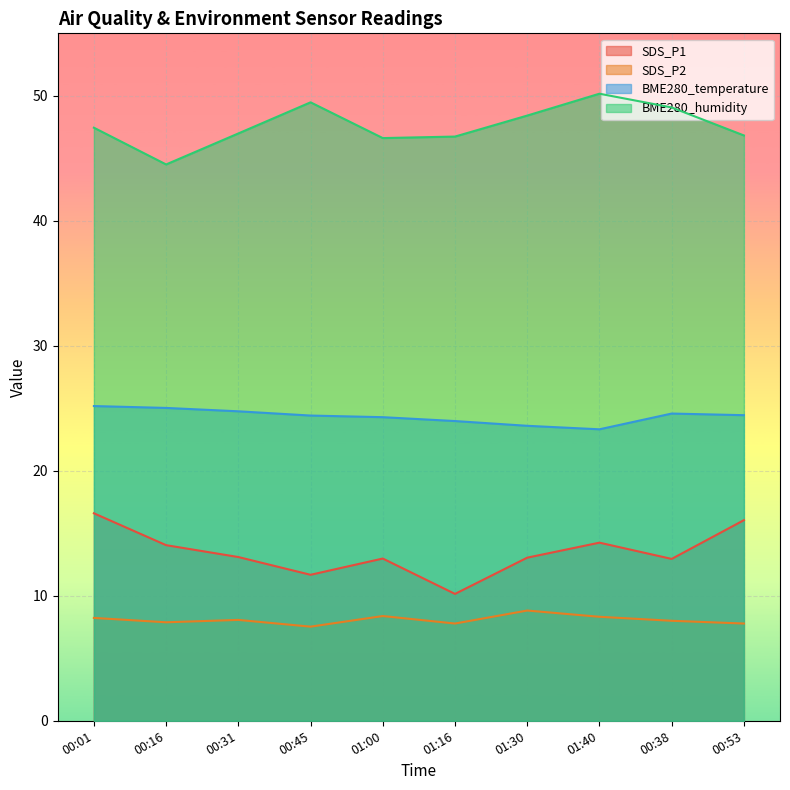

The BME280_humidity series shows 47.0 at 00:31. True or false?

True